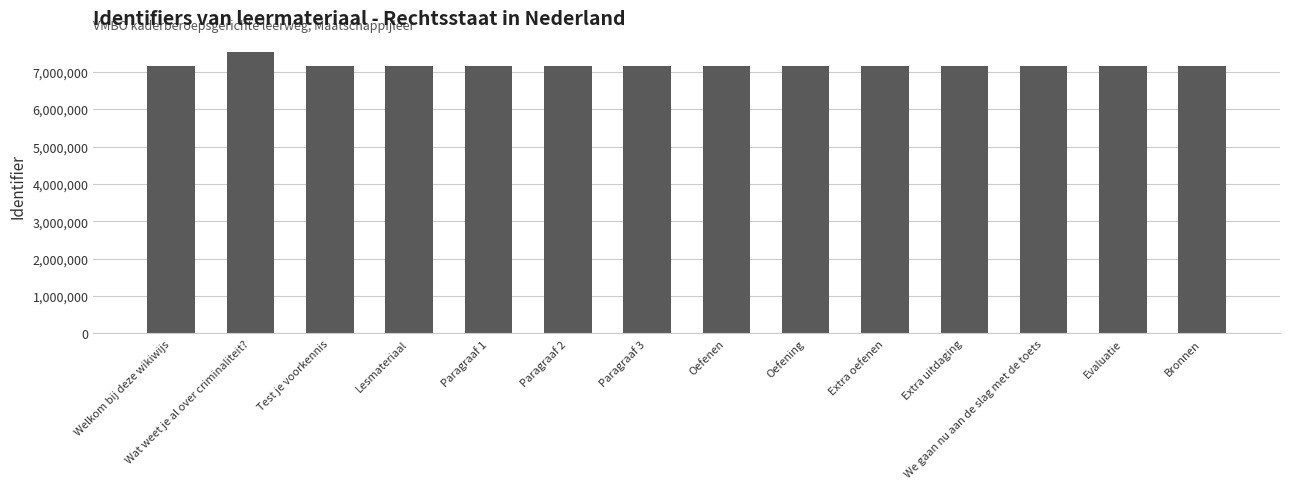

How many bars are there in total?

14